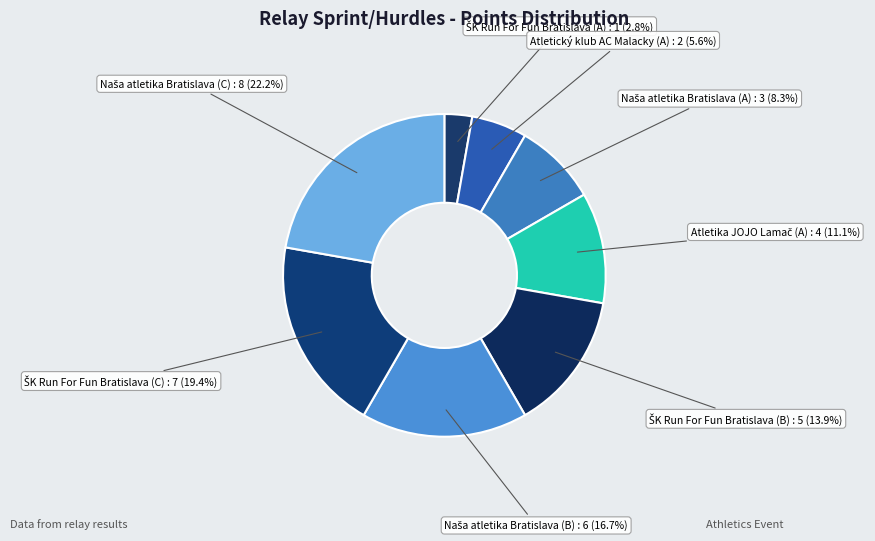

Count the number of slices in the pie.

8